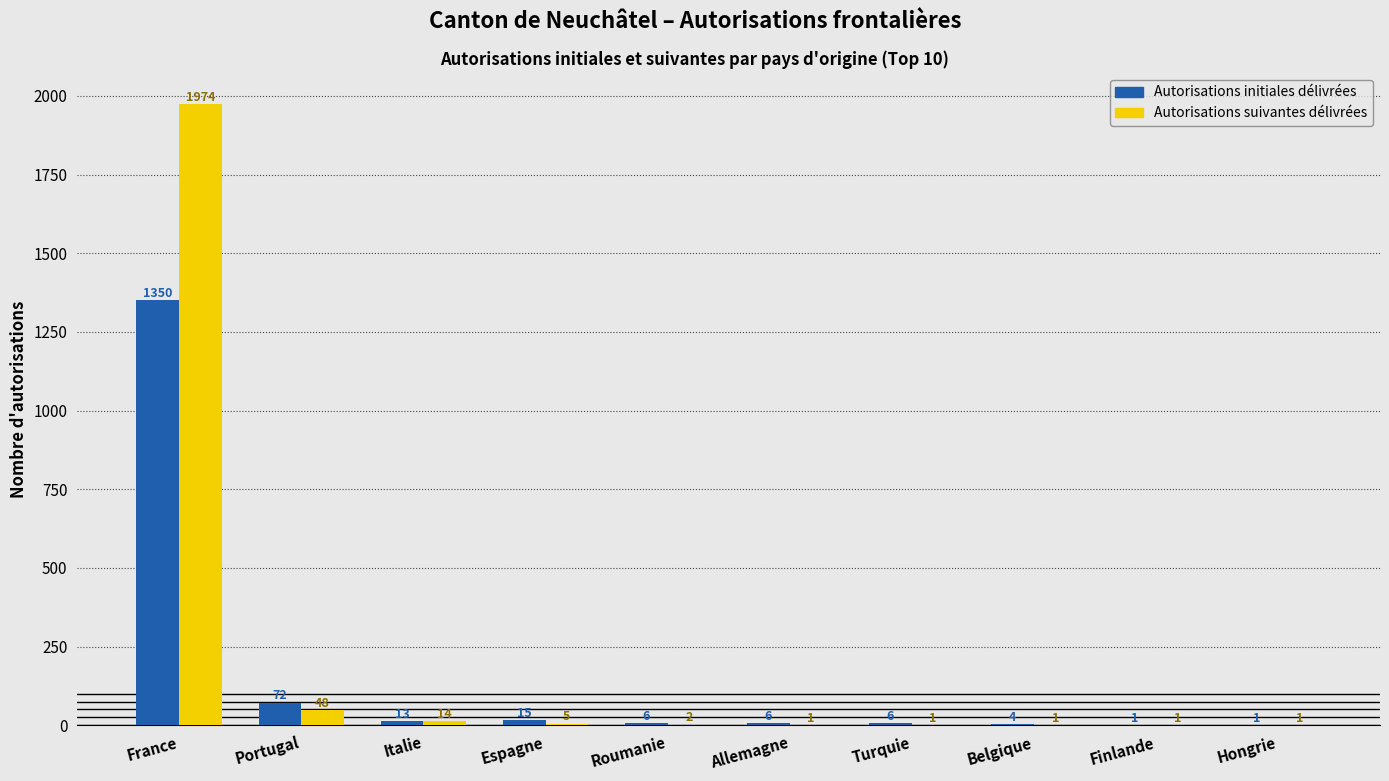

At which category is the sum across all series the highest?

France